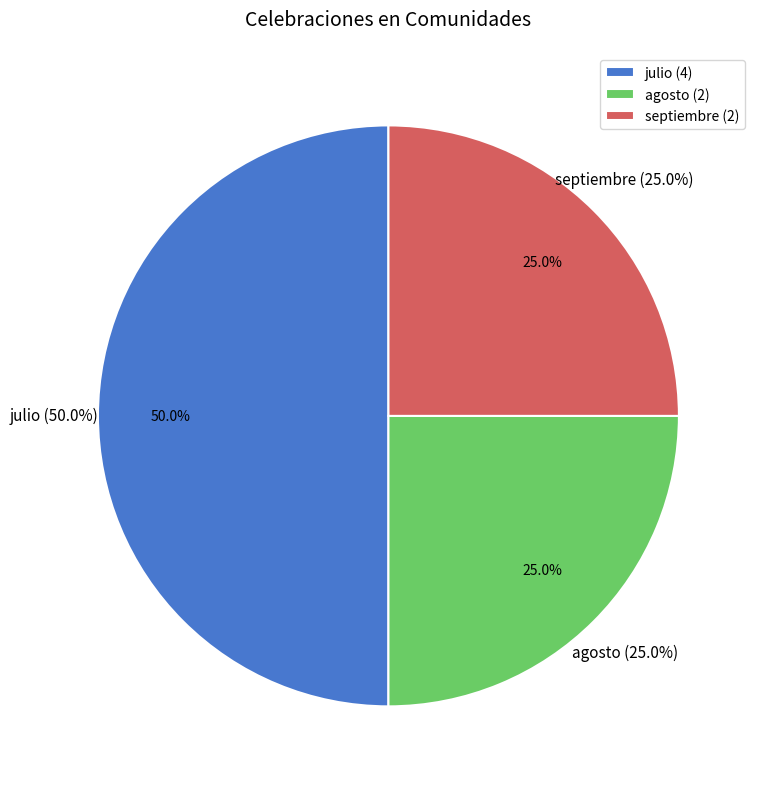

Which category has the smallest portion of the pie?

agosto